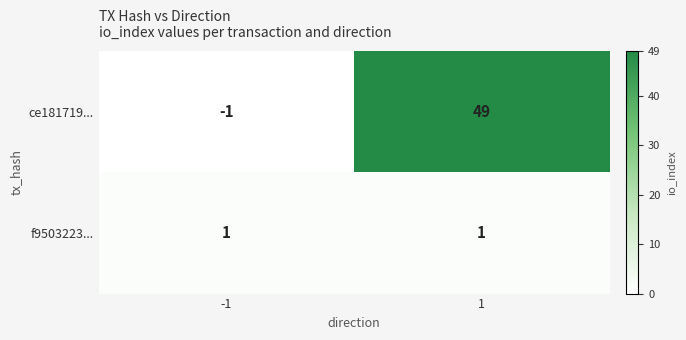

Reading left to right, transcribe all the data shown in this chart.

ce181719...: -1=-1	1=49
f9503223...: -1=1	1=1